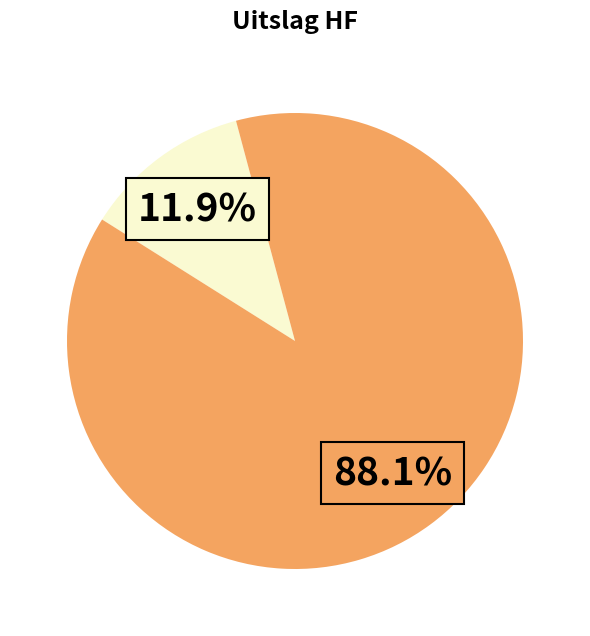

Is there any slice that represents more than half of the pie?

Yes